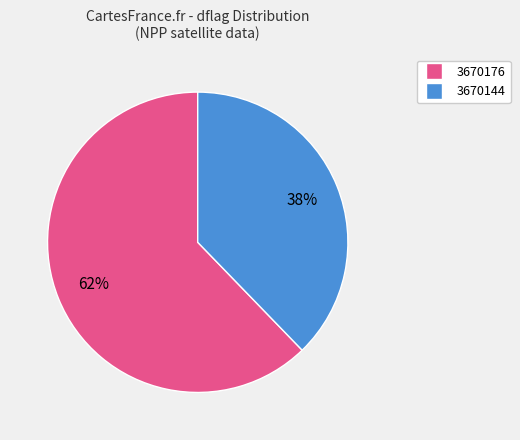

Do 3670144 and 3670176 together represent more than half of the pie?

Yes